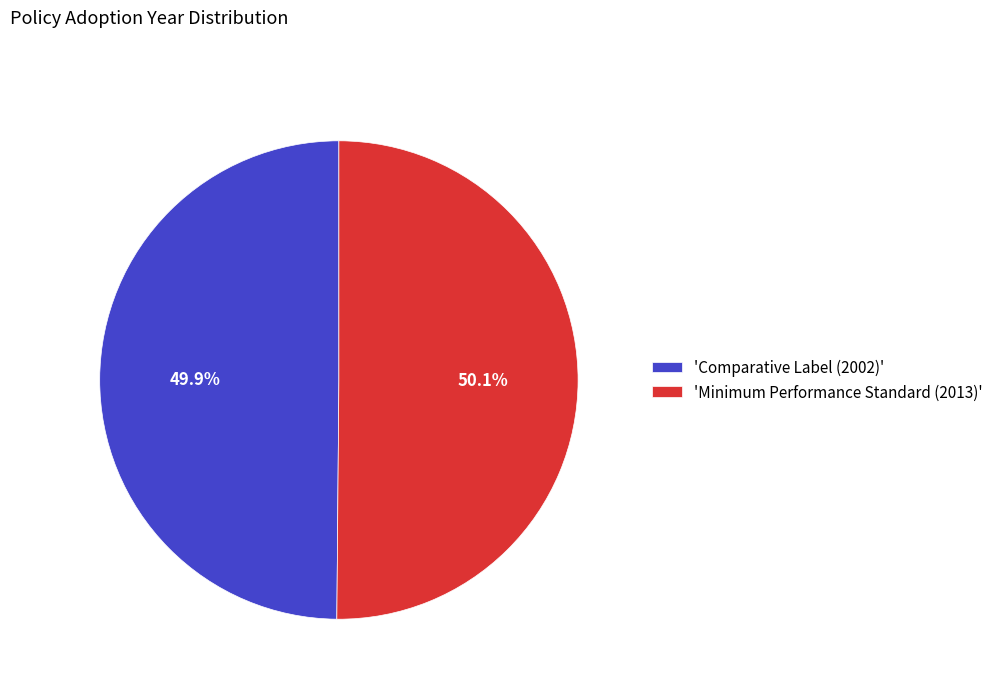

To the nearest percent, what is the average slice percentage?

50%